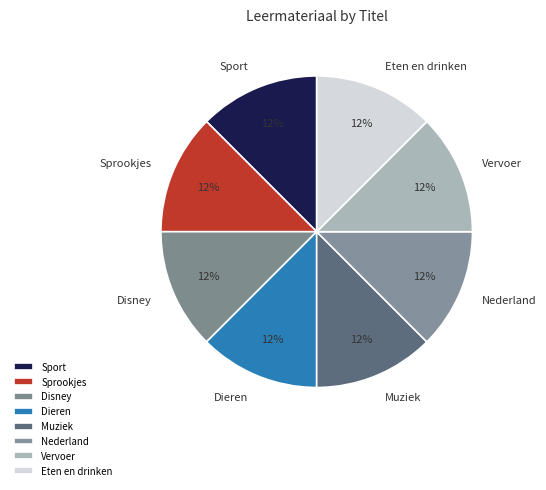

Approximately how many times larger is the value at Sprookjes compared to Sport?

1.0